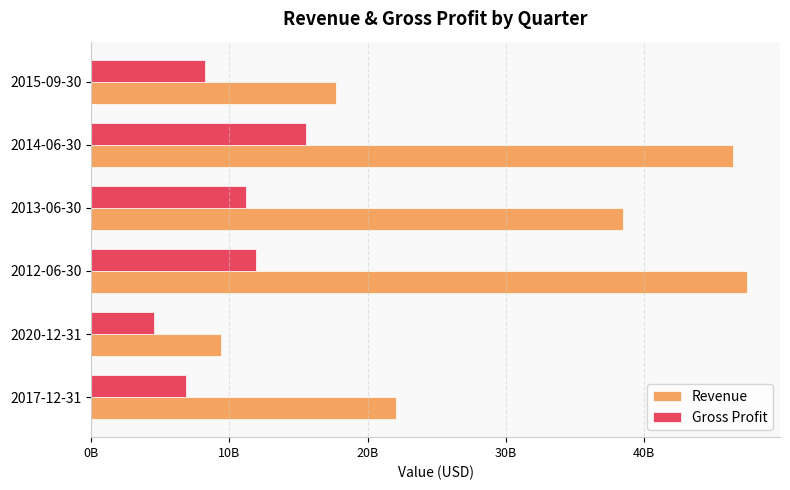

What are all the series names shown in the legend?

Revenue, Gross Profit